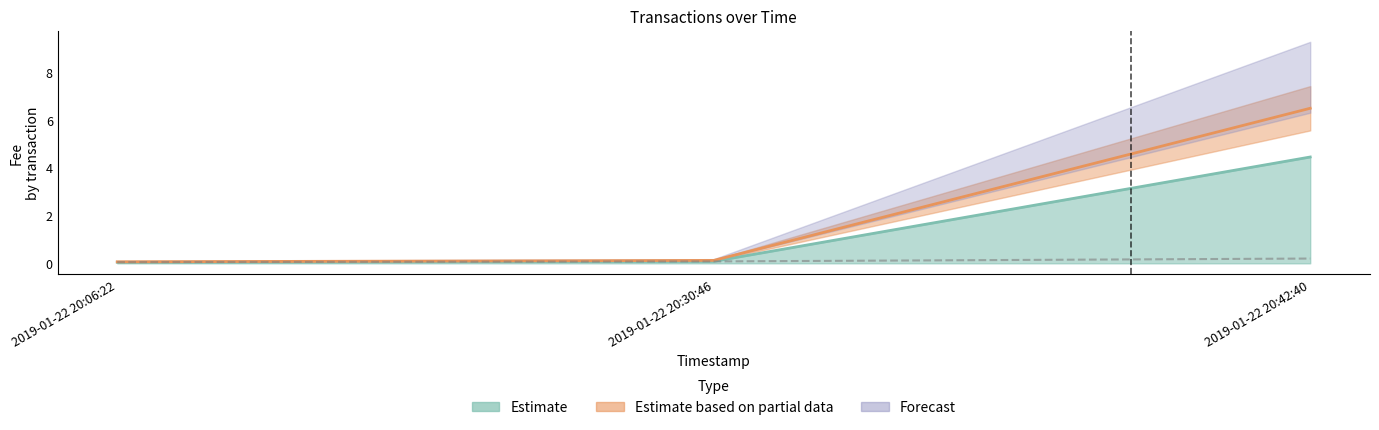

Which category has the highest value across all series?

2019-01-22 20:42:40